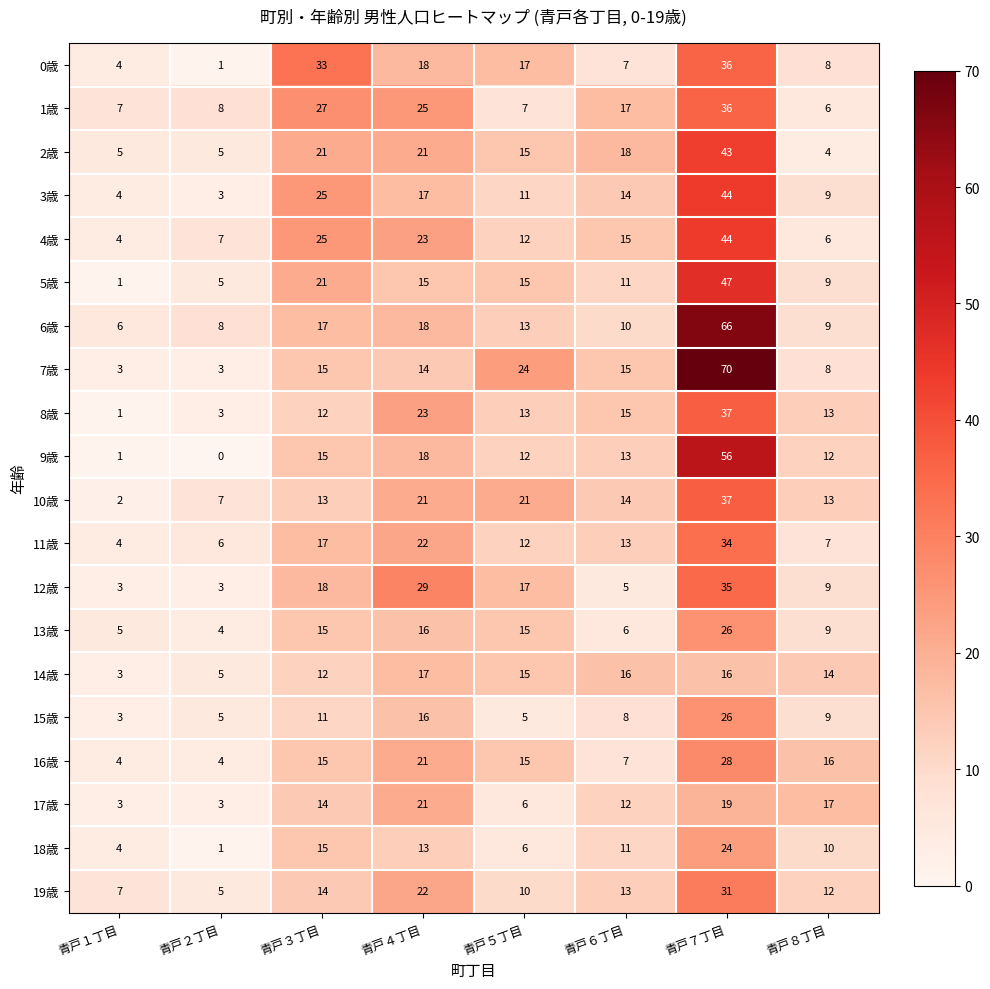

What is the total value across all series at 青戸１丁目?

74